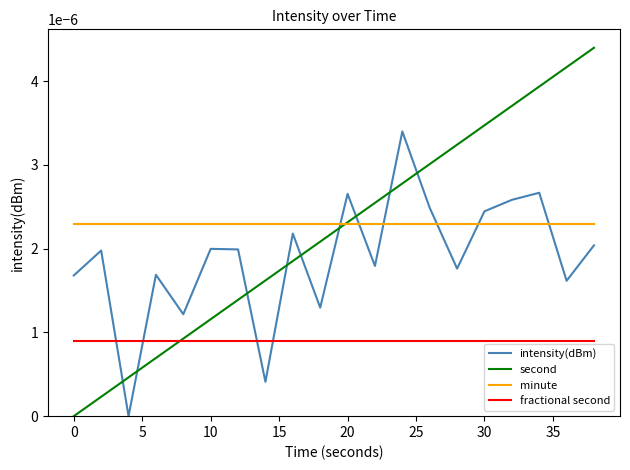

Does the chart have visible grid lines?

No